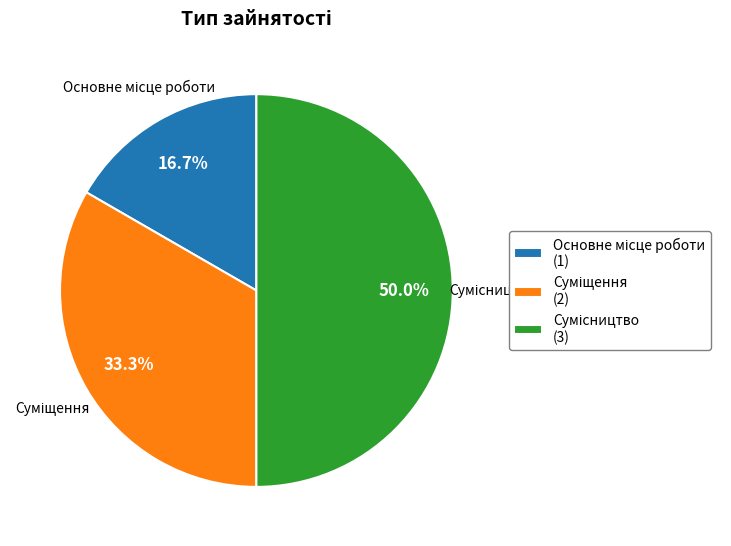

Is there any slice that represents more than half of the pie?

No